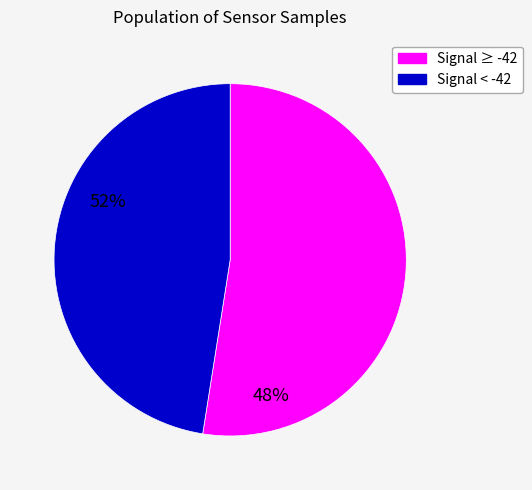

Is there a majority slice in this chart?

Yes